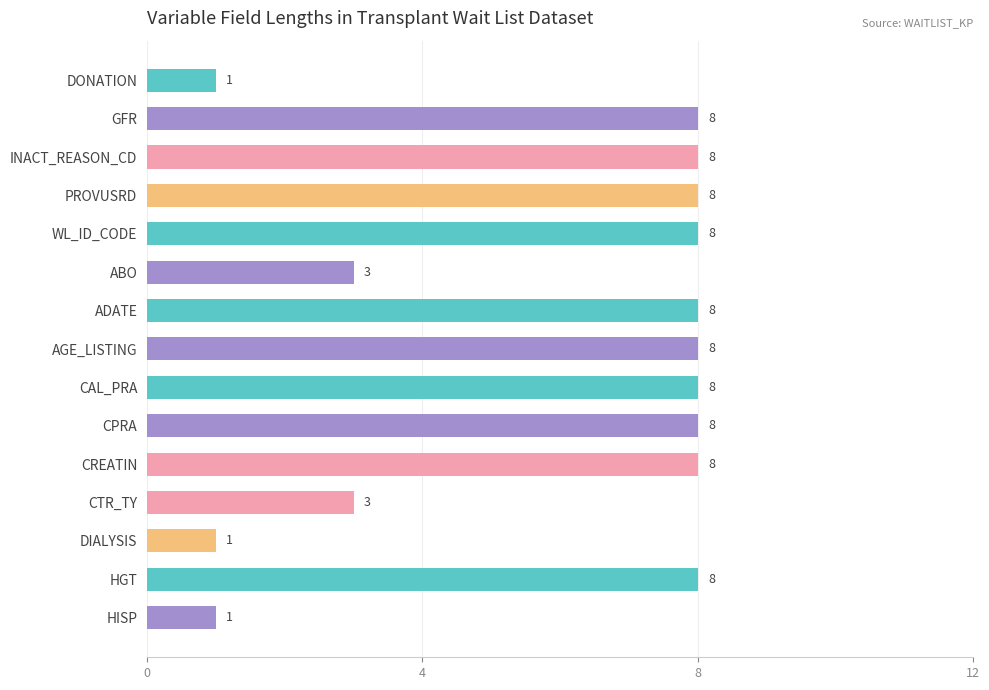

Reading bottom to top, transcribe all the data shown in this chart.

HISP=1	HGT=8	DIALYSIS=1	CTR_TY=3	CREATIN=8	CPRA=8	CAL_PRA=8	AGE_LISTING=8	ADATE=8	ABO=3	WL_ID_CODE=8	PROVUSRD=8	INACT_REASON_CD=8	GFR=8	DONATION=1